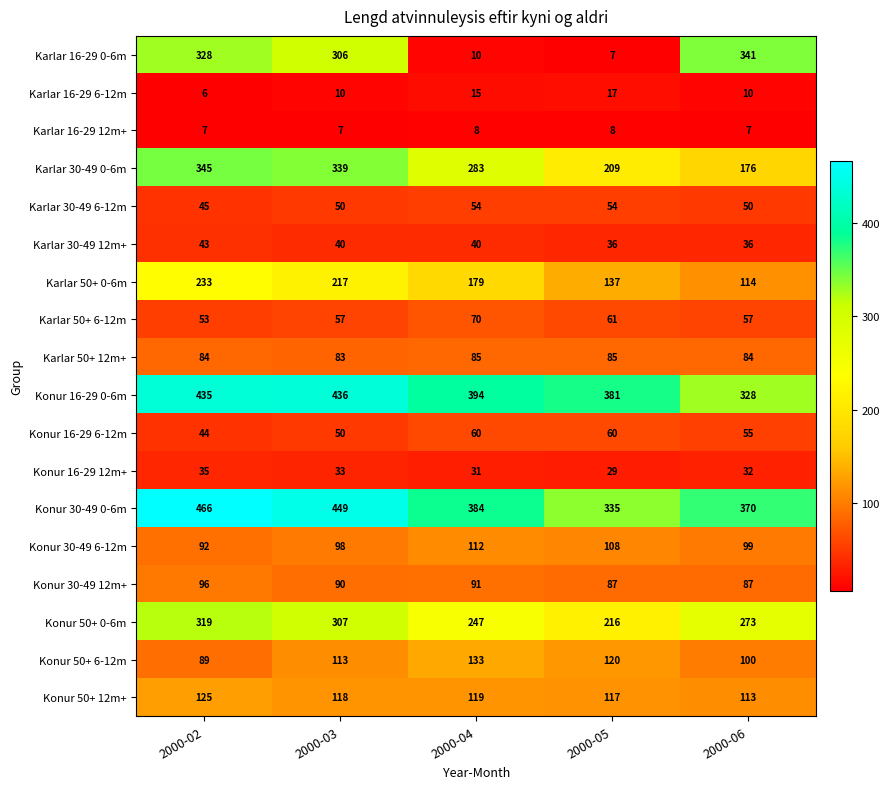

At how many categories does at least one series exceed 123?

5